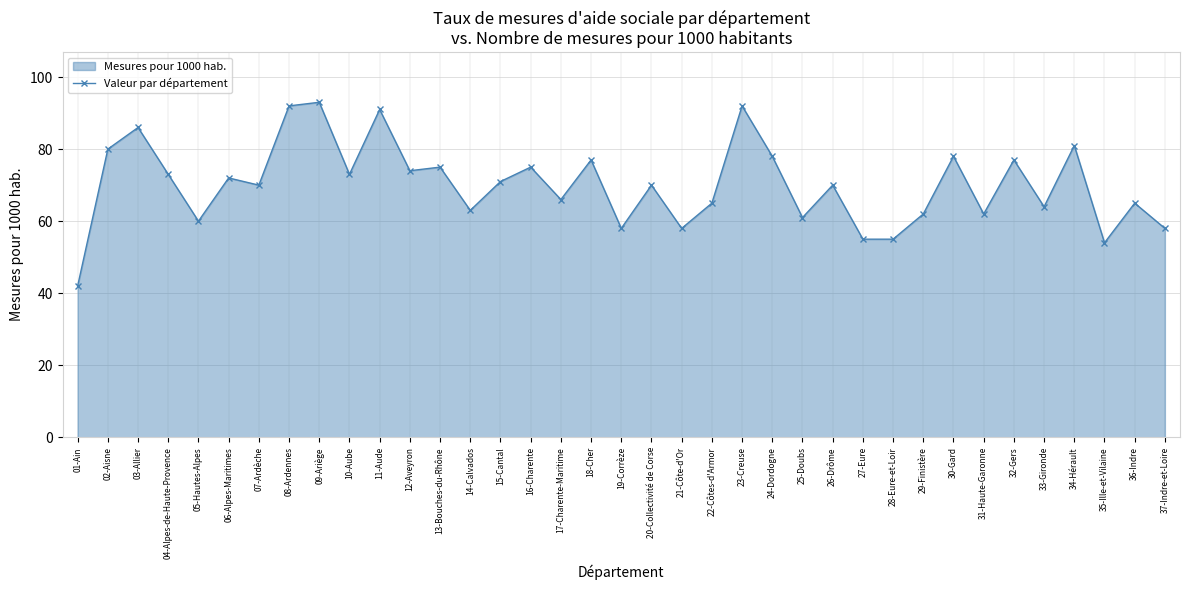

What is the sum of the values at 01-Ain and 29-Finistère?

104